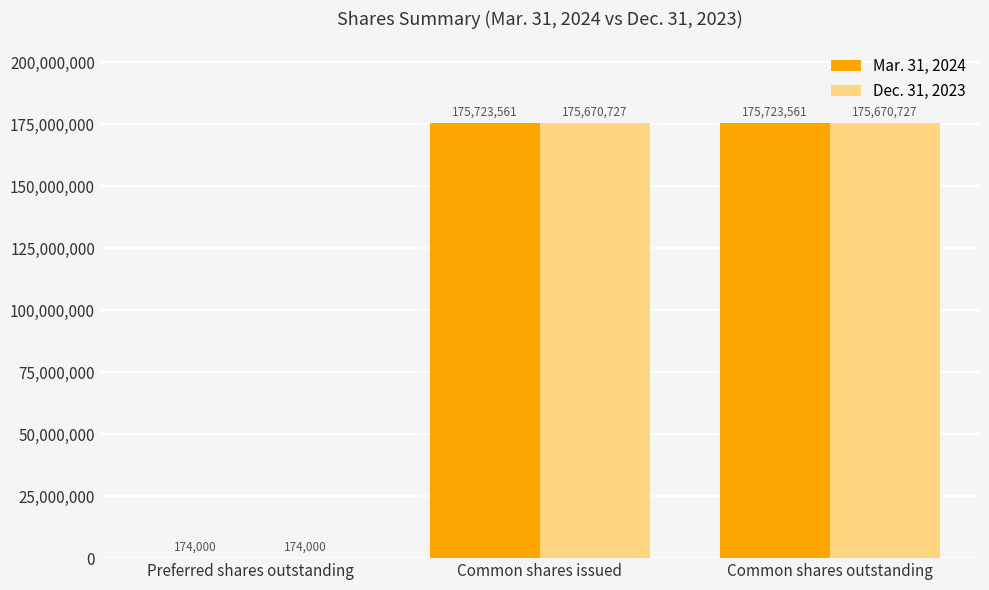

The Mar. 31, 2024 series shows 175723561 at Common shares issued. True or false?

True